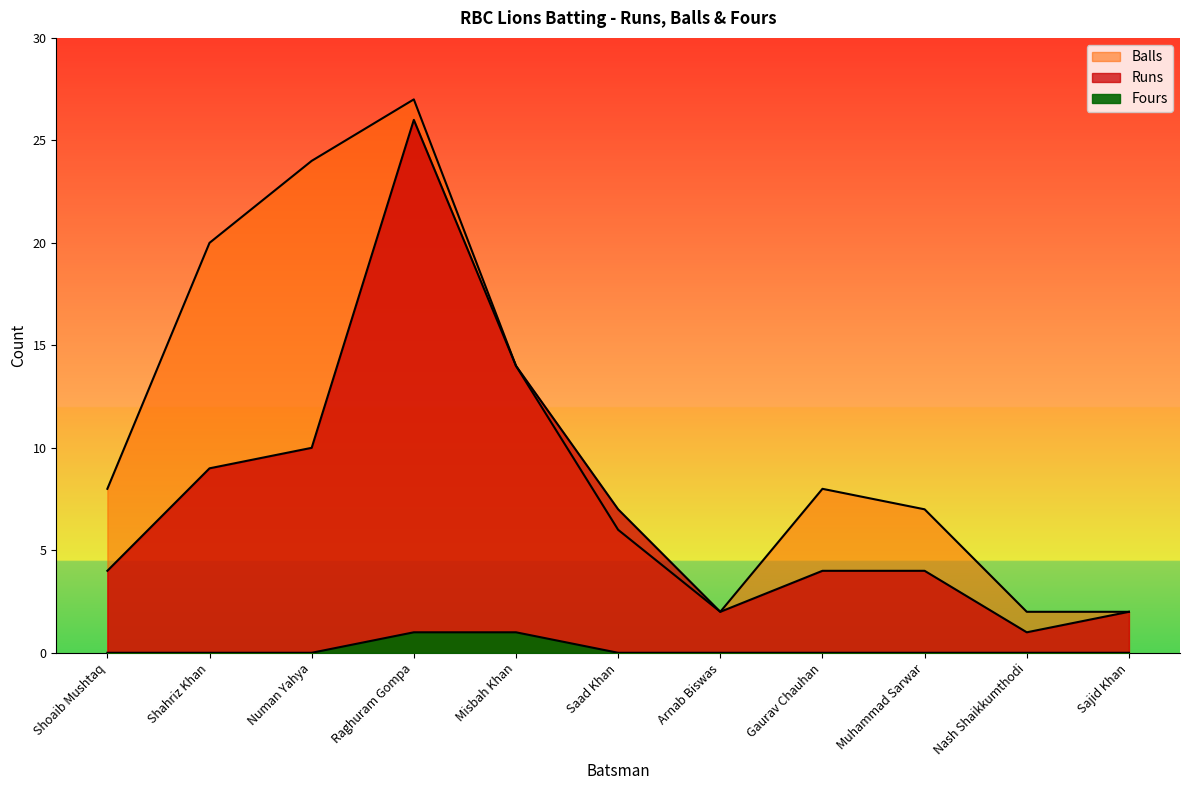

Which category has the highest value in the Fours series?

Raghuram Gompa